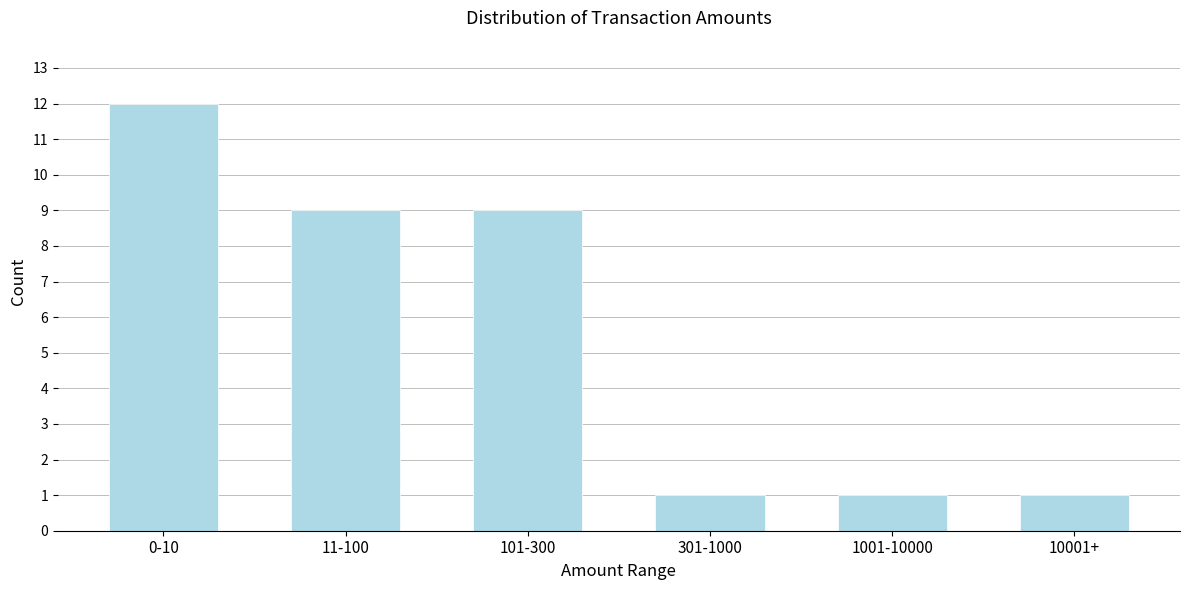

Reading left to right, list all the values displayed in this chart.

0-10=12	11-100=9	101-300=9	301-1000=1	1001-10000=1	10001+=1